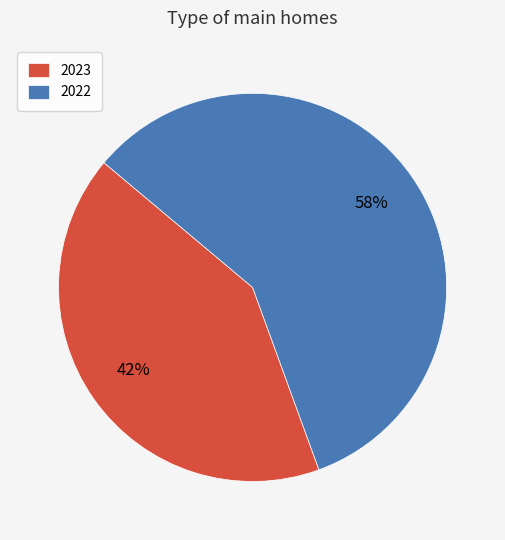

What is the largest slice in the pie chart?

2022